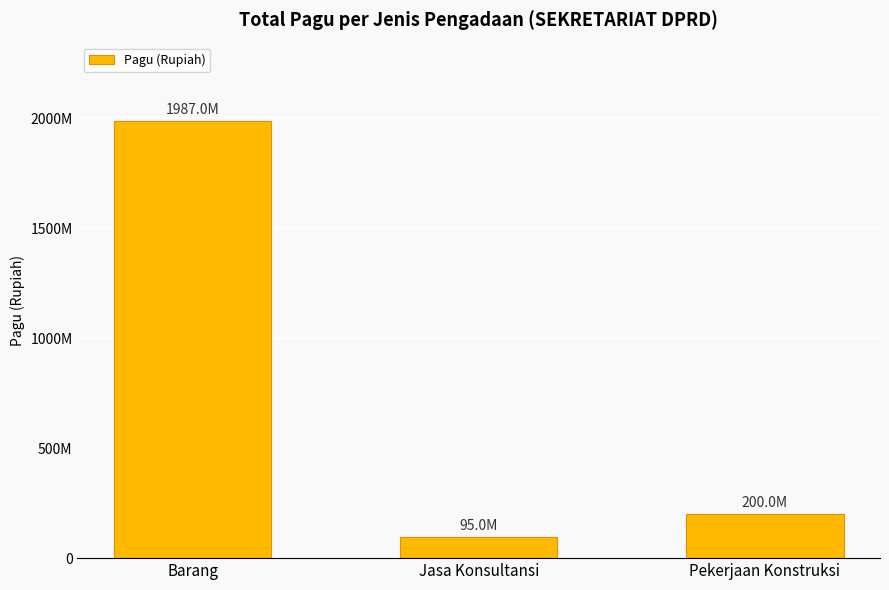

Rank the categories by value from highest to lowest.

Barang, Pekerjaan Konstruksi, Jasa Konsultansi